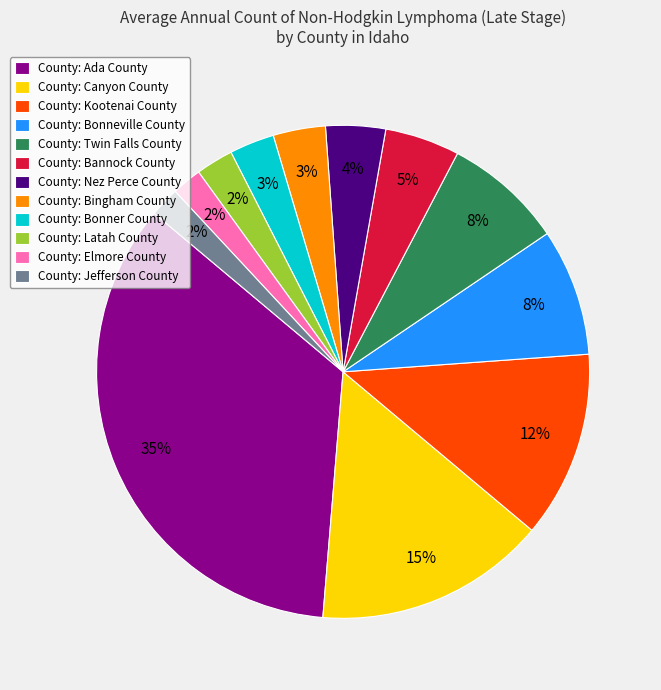

Is County: Bannock County the majority of the pie?

No